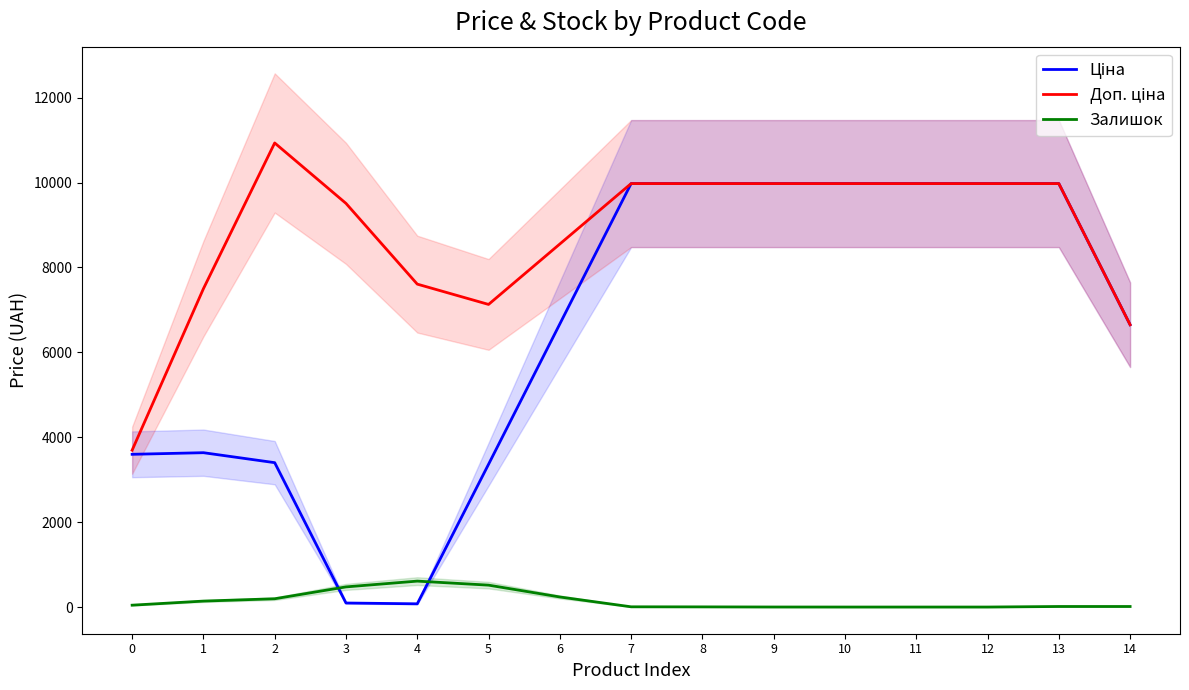

Between 2 and 6, which series saw the biggest shift?

Ціна